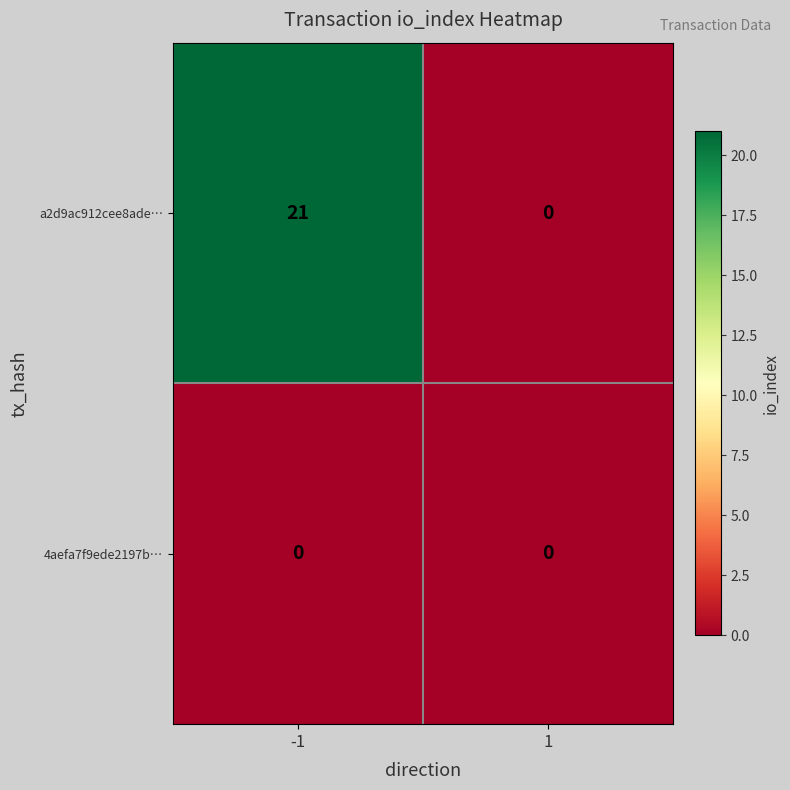

What is the greatest value displayed?

21